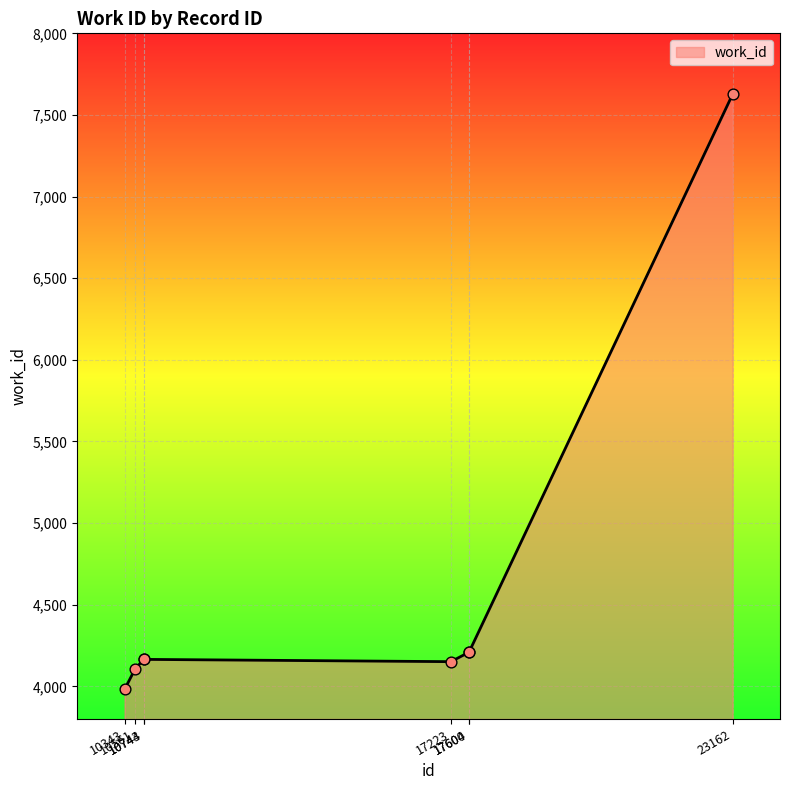

Between 10343 and 17223, which is larger?

17223